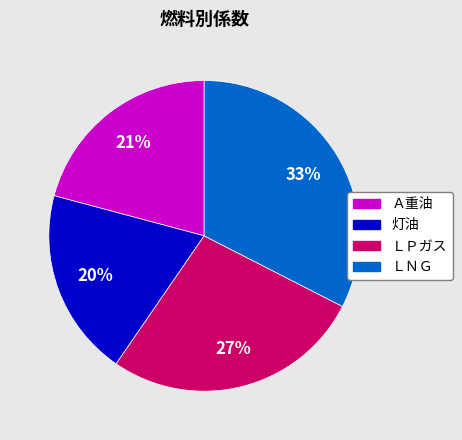

Which slice is the smallest?

灯油